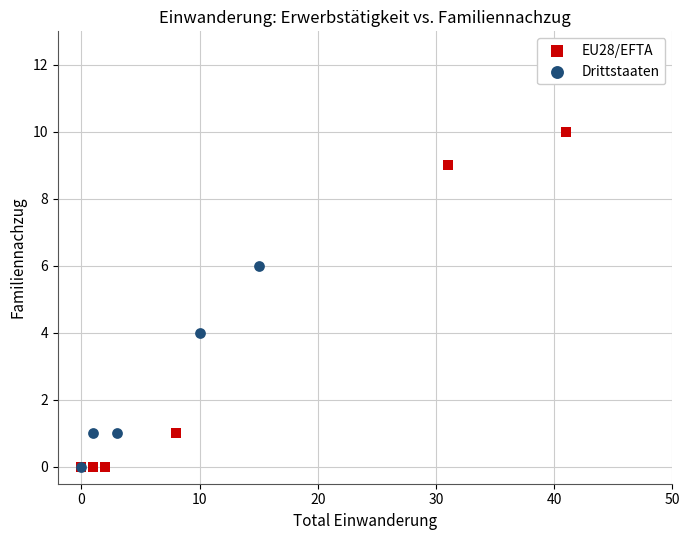

Which series contains the highest Y value?

EU28/EFTA